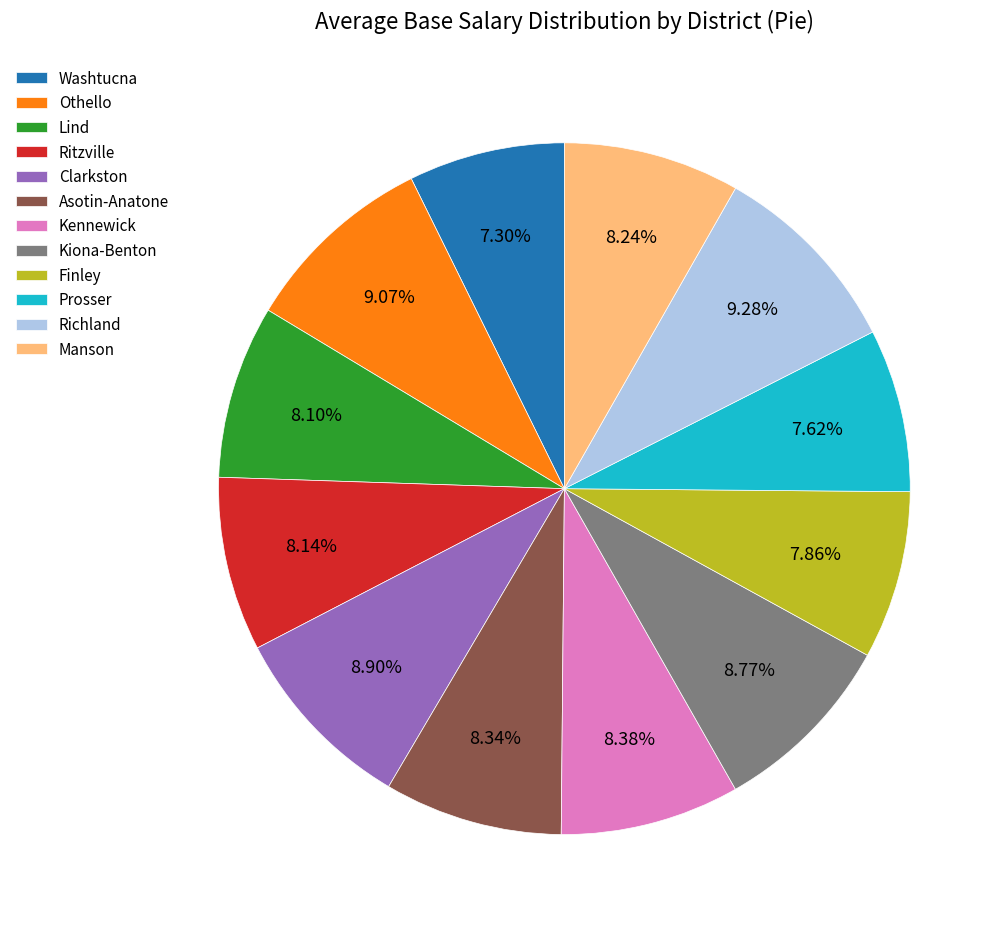

Approximately how many times larger is the value at Prosser compared to Othello?

0.8